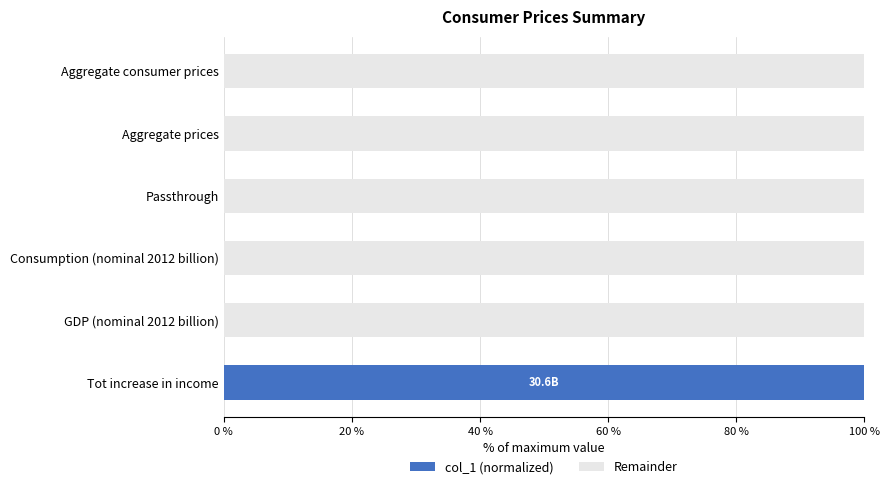

The col_1 (normalized) series shows 100.0 at Tot increase in income. True or false?

True